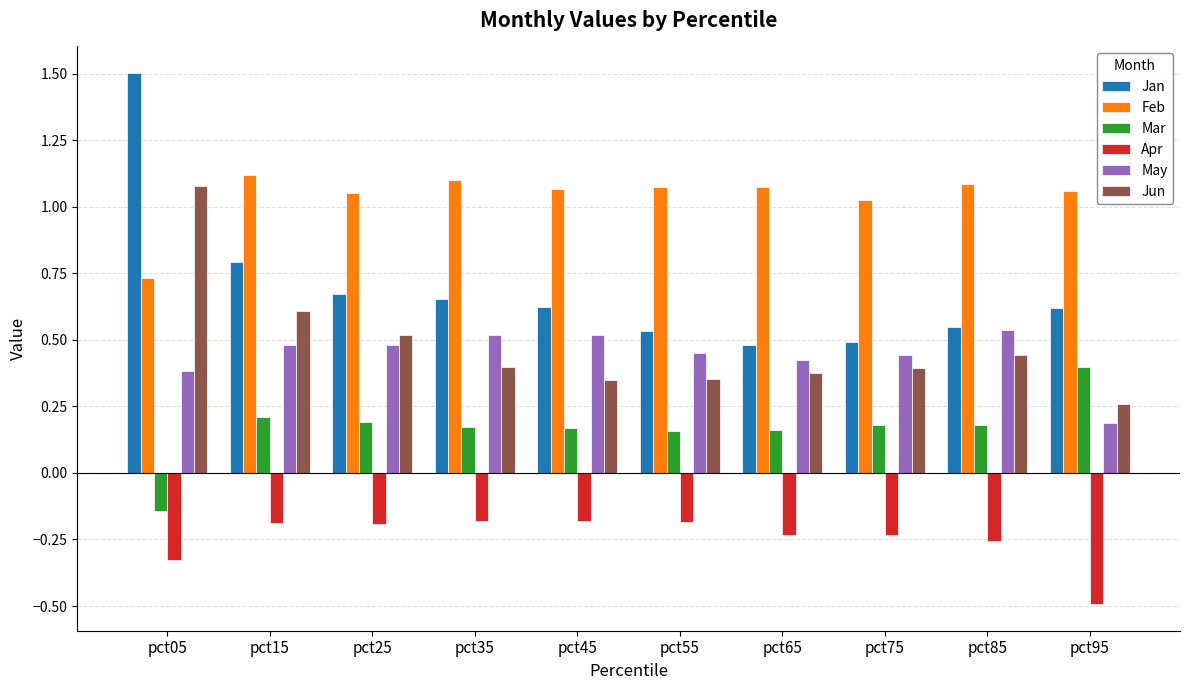

At which category is the sum across all series the highest?

pct05